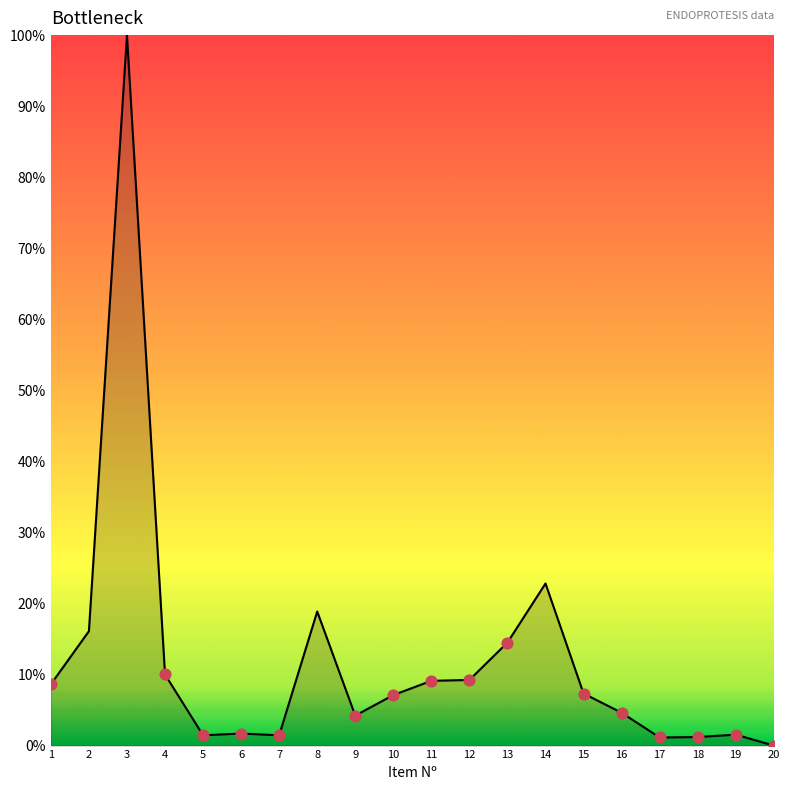

What is the change in value from 14 to 20?

-22.8